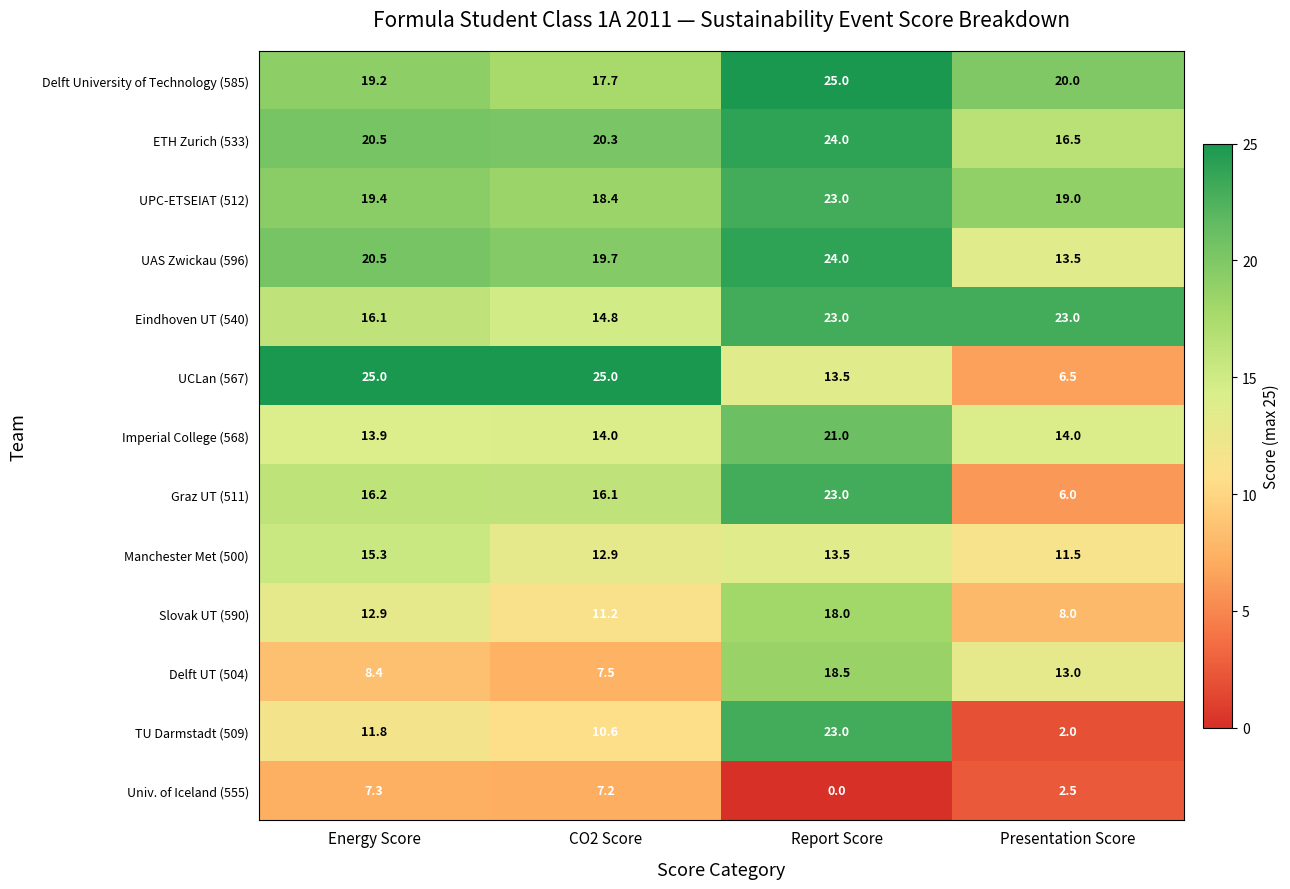

What is the highest value of the ETH Zurich (533) series?

24.0